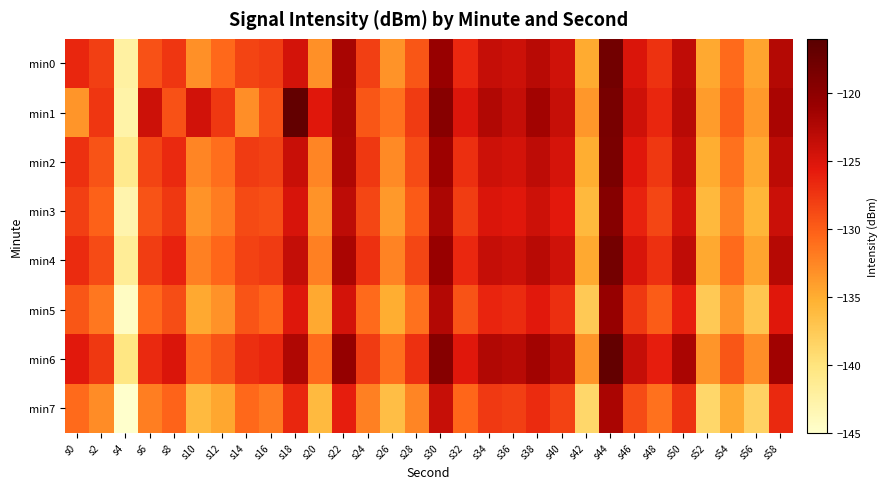

Which series has the widest spread of values?

min1